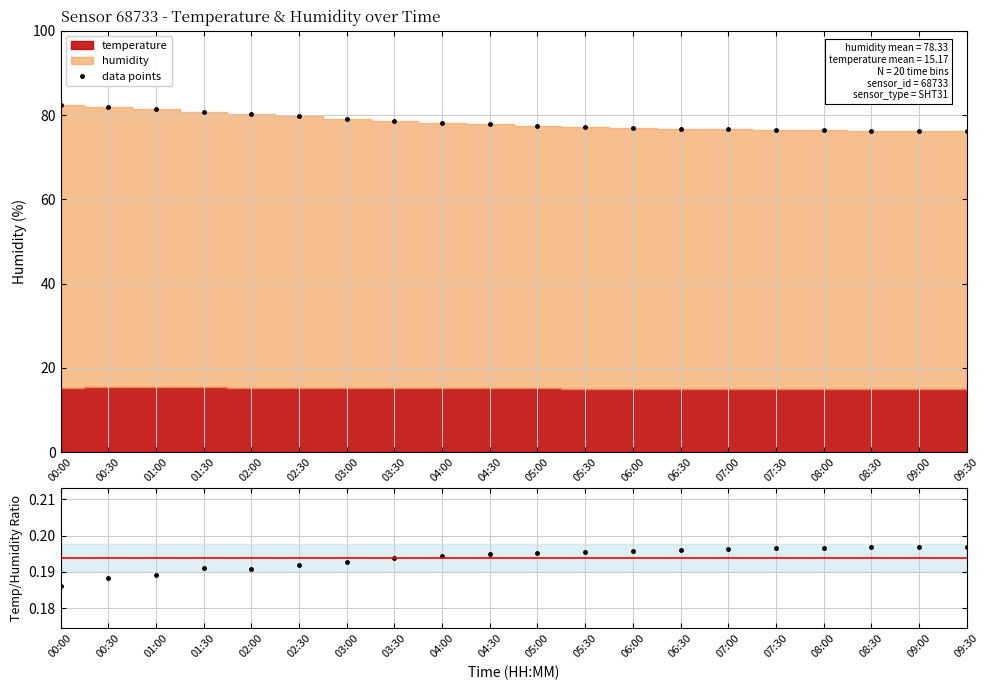

Reading right to left, list all the values displayed in this chart.

data points: 76.1	76.2	76.3	76.4	76.5	76.6	76.8	77.0	77.2	77.5	77.8	78.1	78.5	79.1	79.7	80.2	80.8	81.5	82.0	82.3
Temp/Humidity ratio: 0.2	0.2	0.2	0.2	0.2	0.2	0.2	0.2	0.2	0.2	0.2	0.2	0.2	0.2	0.2	0.2	0.2	0.2	0.2	0.2